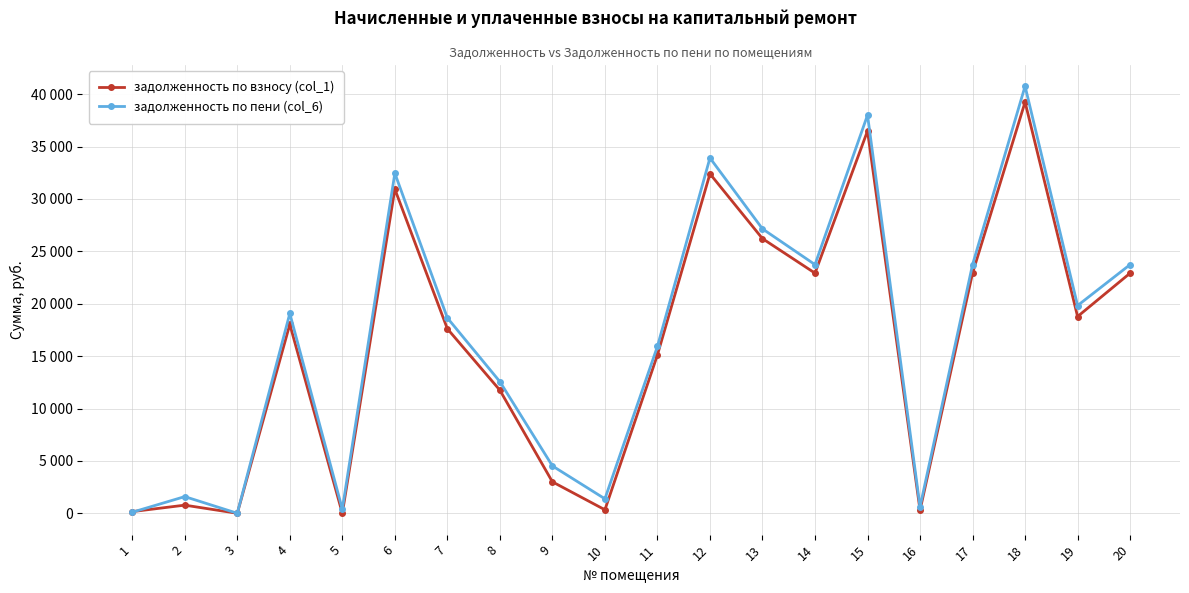

Reading left to right, transcribe all the data shown in this chart.

задолженность по взносу (col_1): 1=158.3	2=775.9	3=0.0	4=18033.3	5=0.0	6=30936.4	7=17610.3	8=11745.9	9=3000.9	10=333.4	11=15115.9	12=32401.2	13=26214.4	14=22918.9	15=36489.7	16=290.9	17=22918.9	18=39250.2	19=18779.6	20=22918.9
задолженность по пени (col_6): 1=98.7	2=1591.1	3=0.0	4=19068.7	5=394.6	6=32454.9	7=18645.7	8=12561.1	9=4519.4	10=1379.5	11=15931.1	12=33914.3	13=27146.8	14=23734.1	15=38002.8	16=607.0	17=23734.1	18=40763.3	19=19825.6	20=23734.1